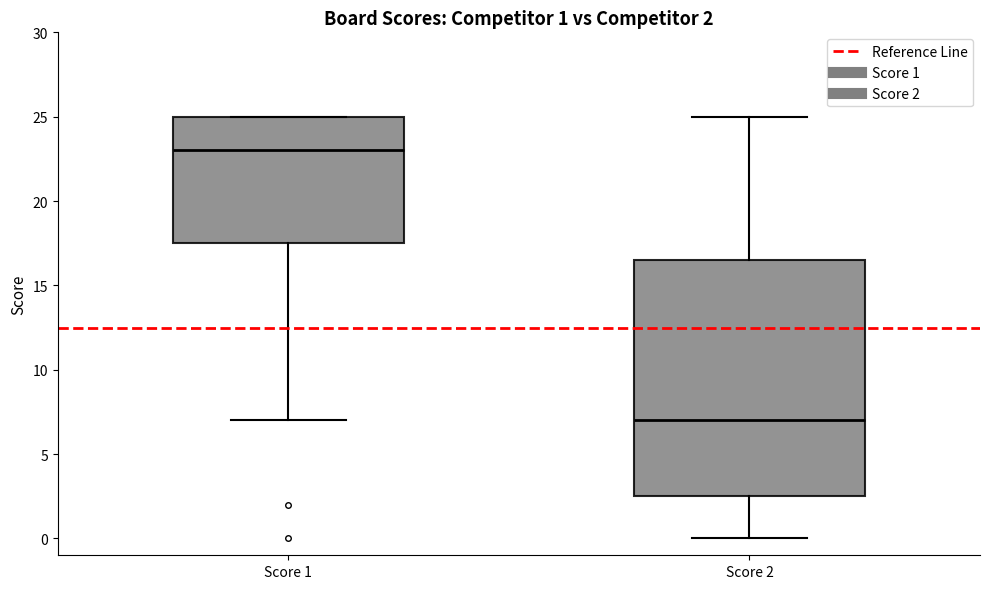

Which box is the tallest, from its lower edge to its upper edge?

Score 2